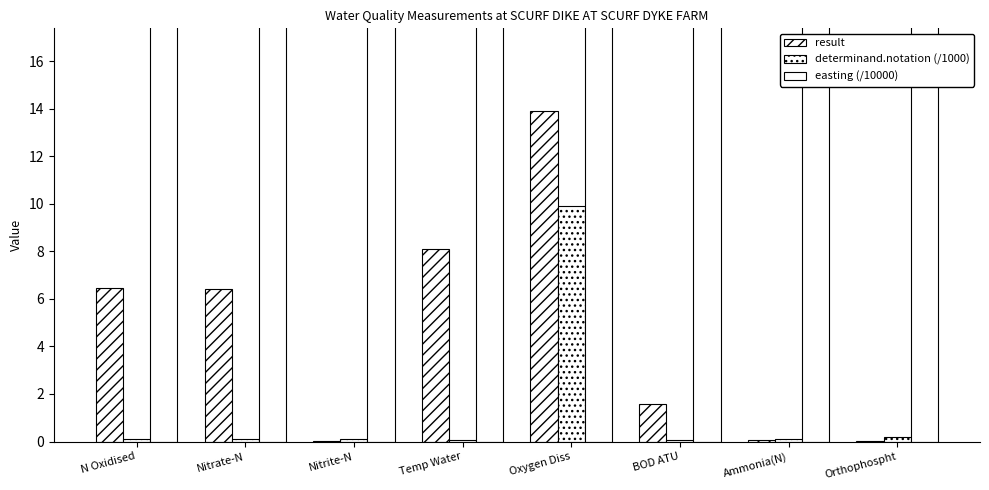

What is the difference between the maximum and minimum values in the determinand.notation (/1000) series?

9.8